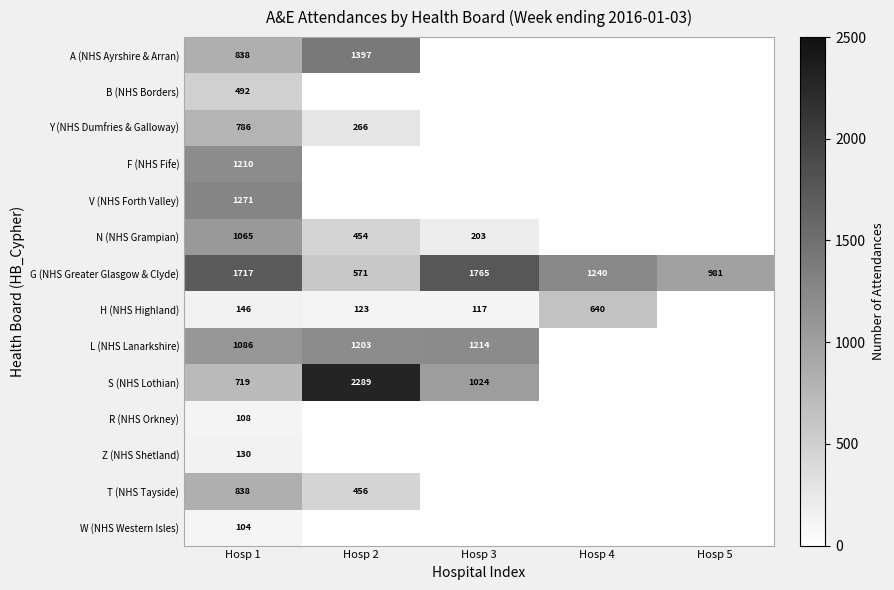

What is the maximum value for G (NHS Greater Glasgow & Clyde)?

1765